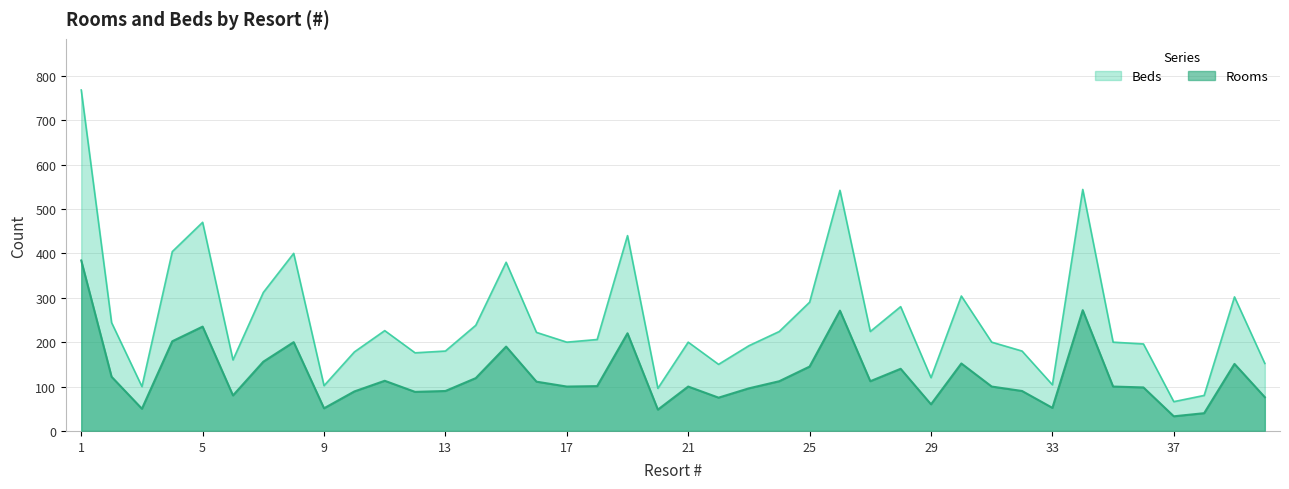

How many values in the Beds series exceed 206?

19